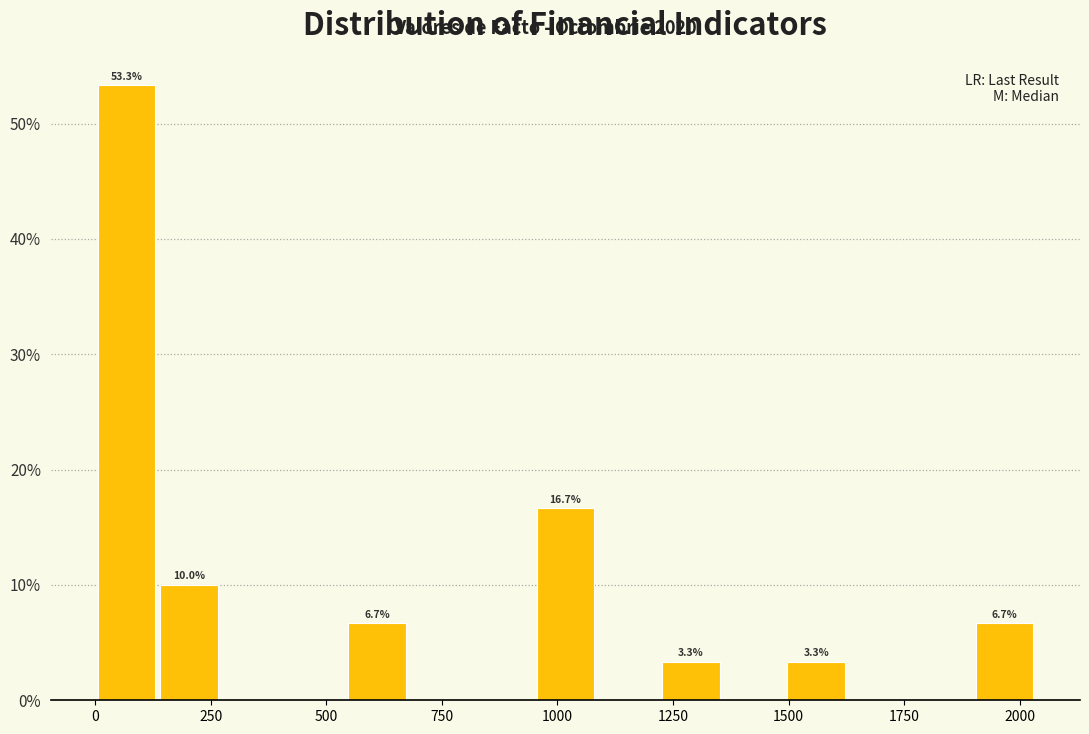

Read against the x-axis, roughly where is the centre of the tallest bar?

50